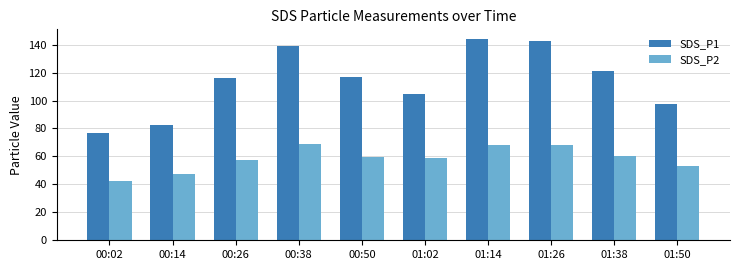

What is the difference between the maximum and second lowest values in the SDS_P2 series?

21.5